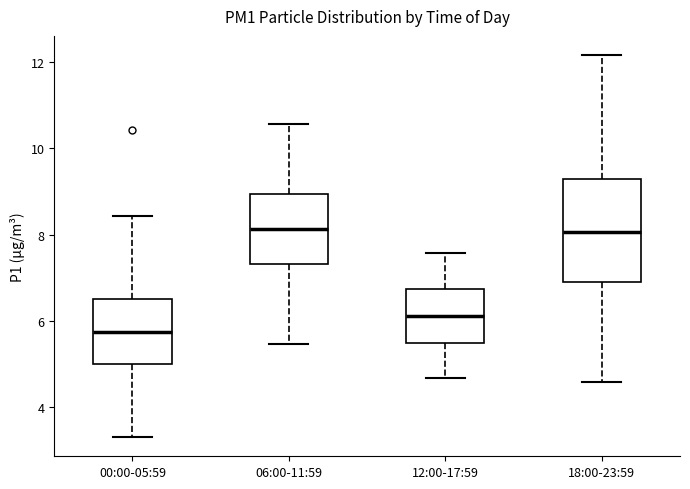

Where is the lower edge of the box for 18:00-23:59 on the y-axis? The values are not printed on the chart, so give them approximately, as read against the axis.

7.0